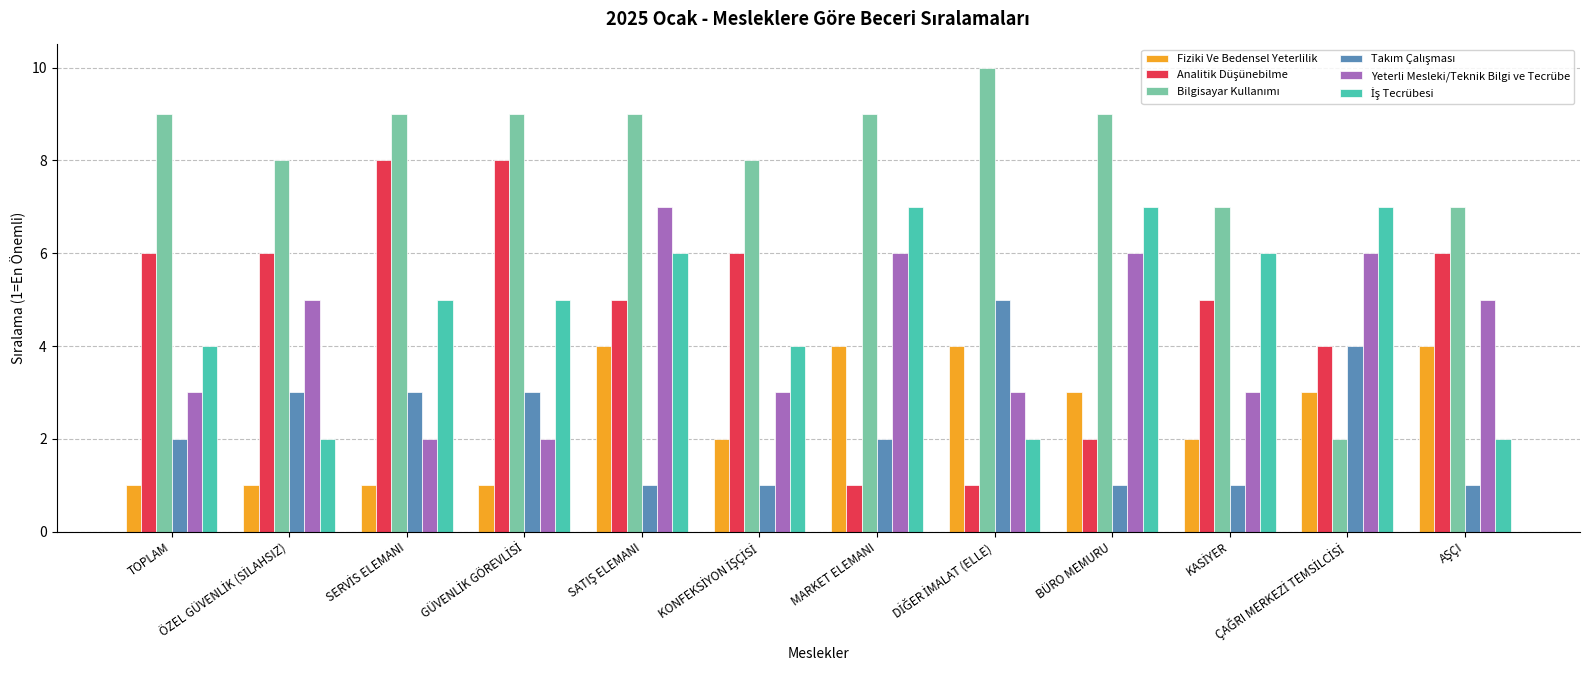

What is the maximum value for Fiziki Ve Bedensel Yeterlilik?

4